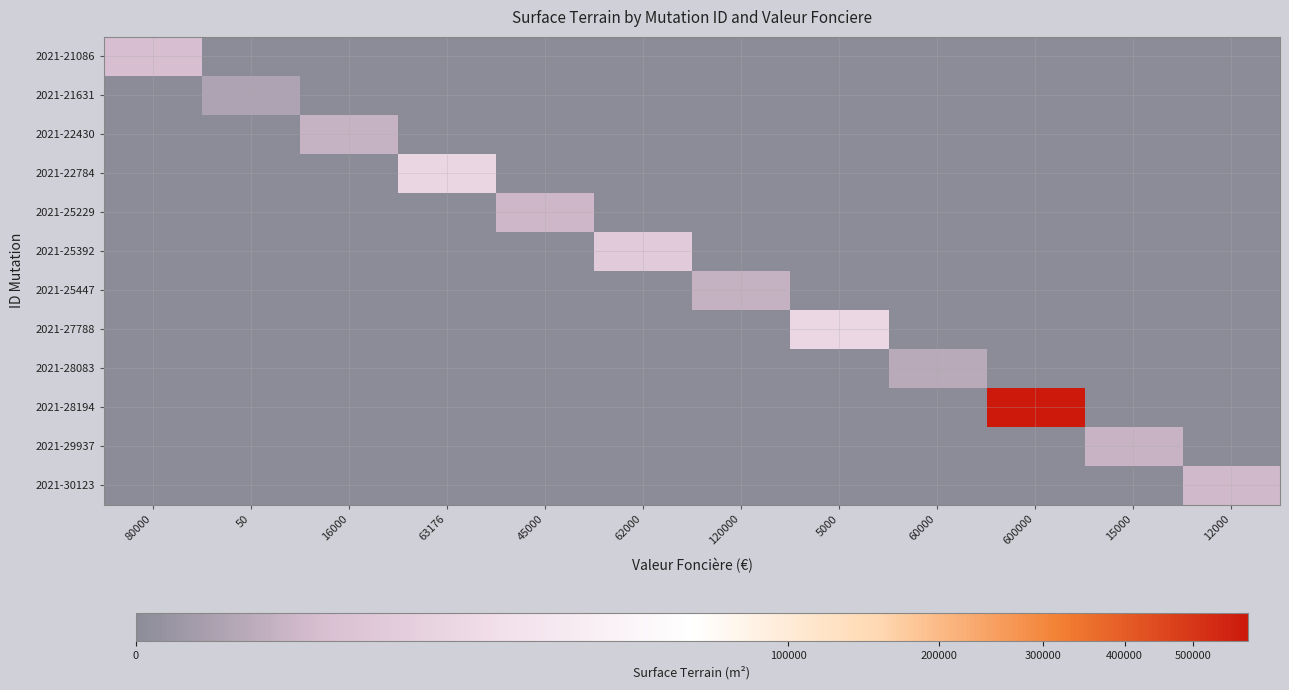

Count the number of data series in this chart.

12